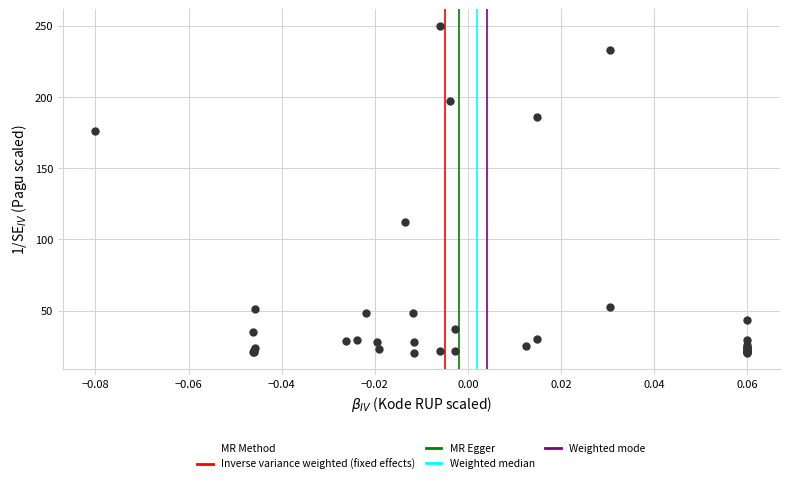

What Y value in the scatter plot is closest to 135?

112.4